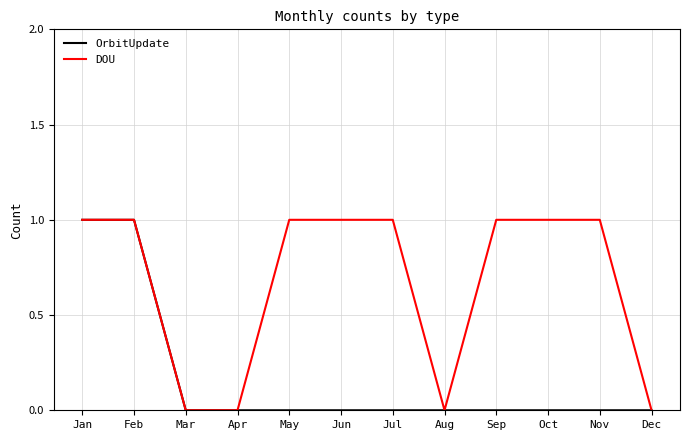

At Oct, list the series in order from largest to smallest.

DOU, OrbitUpdate